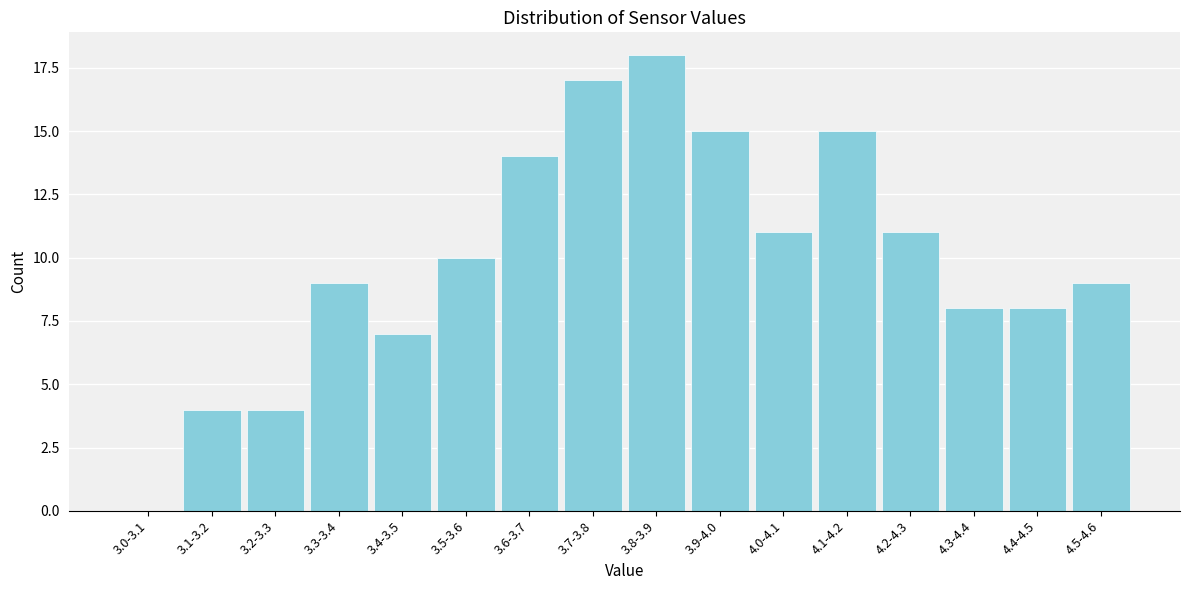

Reading right to left, transcribe all the data shown in this chart.

4.5-4.6=9	4.4-4.5=8	4.3-4.4=8	4.2-4.3=11	4.1-4.2=15	4.0-4.1=11	3.9-4.0=15	3.8-3.9=18	3.7-3.8=17	3.6-3.7=14	3.5-3.6=10	3.4-3.5=7	3.3-3.4=9	3.2-3.3=4	3.1-3.2=4	3.0-3.1=0